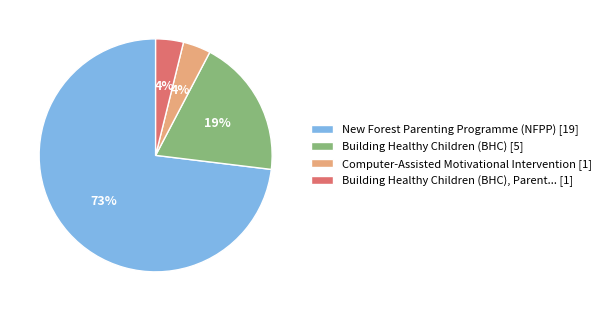

Count the number of slices in the pie.

4